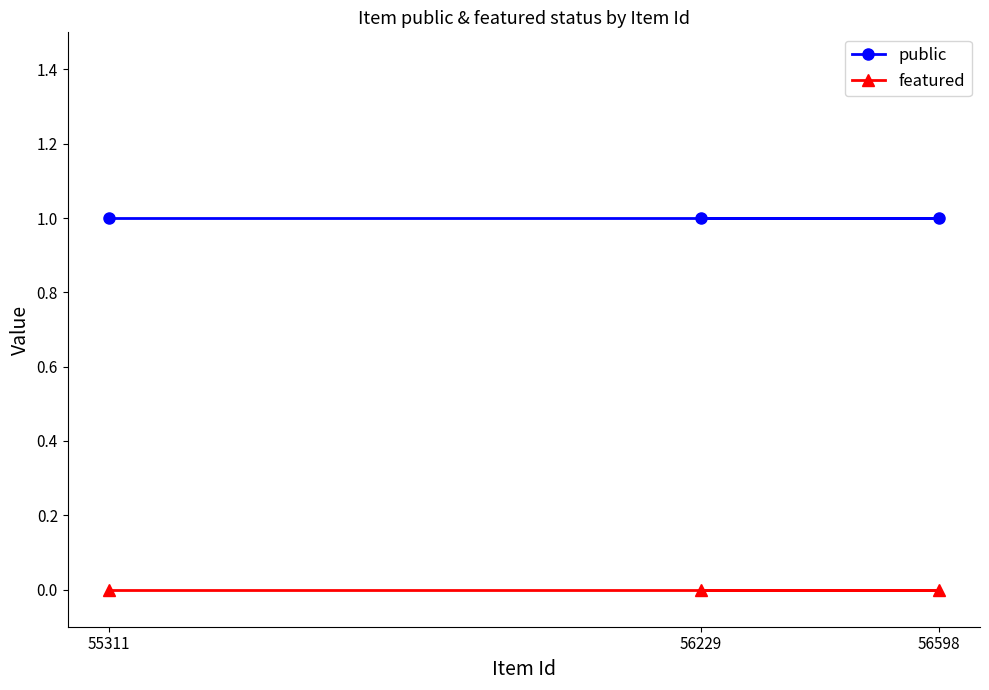

Reading left to right, list all the values displayed in this chart.

public: 55311=1	56229=1	56598=1
featured: 55311=0	56229=0	56598=0